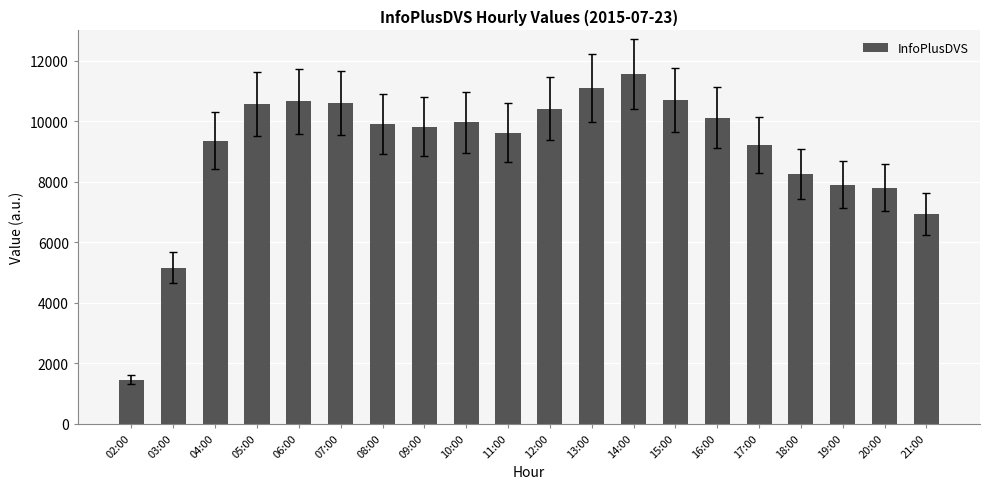

The chart shows a value of 5159 at 03:00. True or false?

True